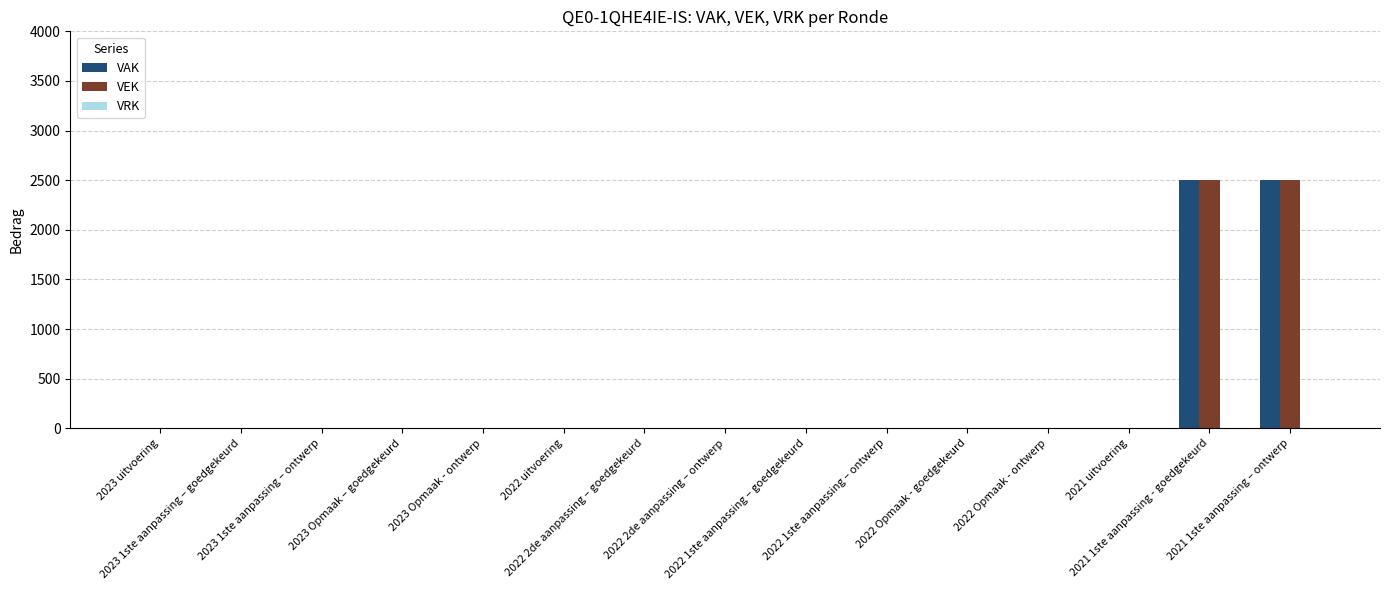

What is the maximum value shown in the chart?

2500